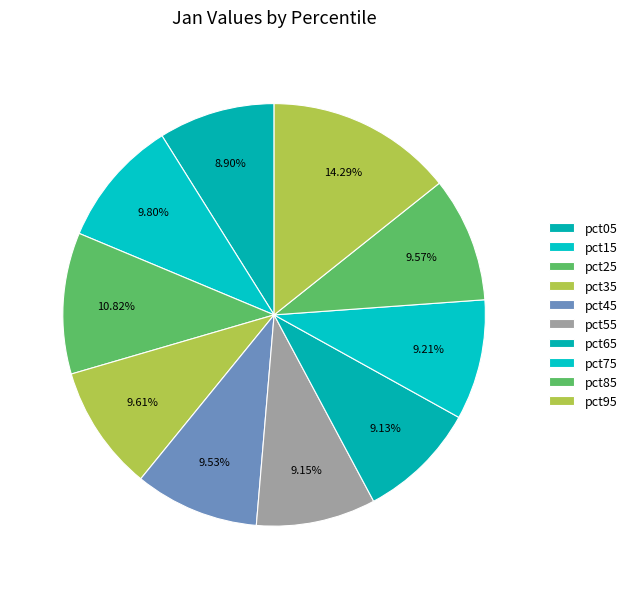

Count the number of slices in the pie.

10